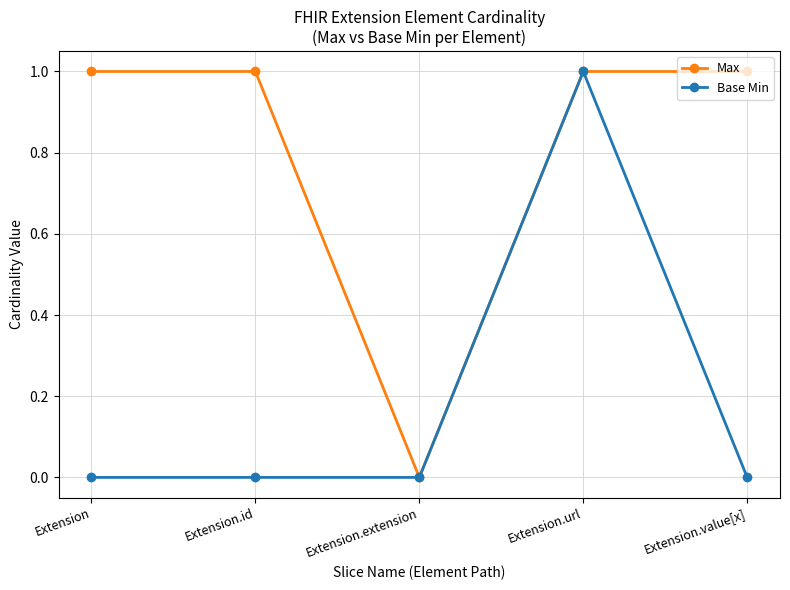

What is the label of the 5th point from the left?

Extension.value[x]